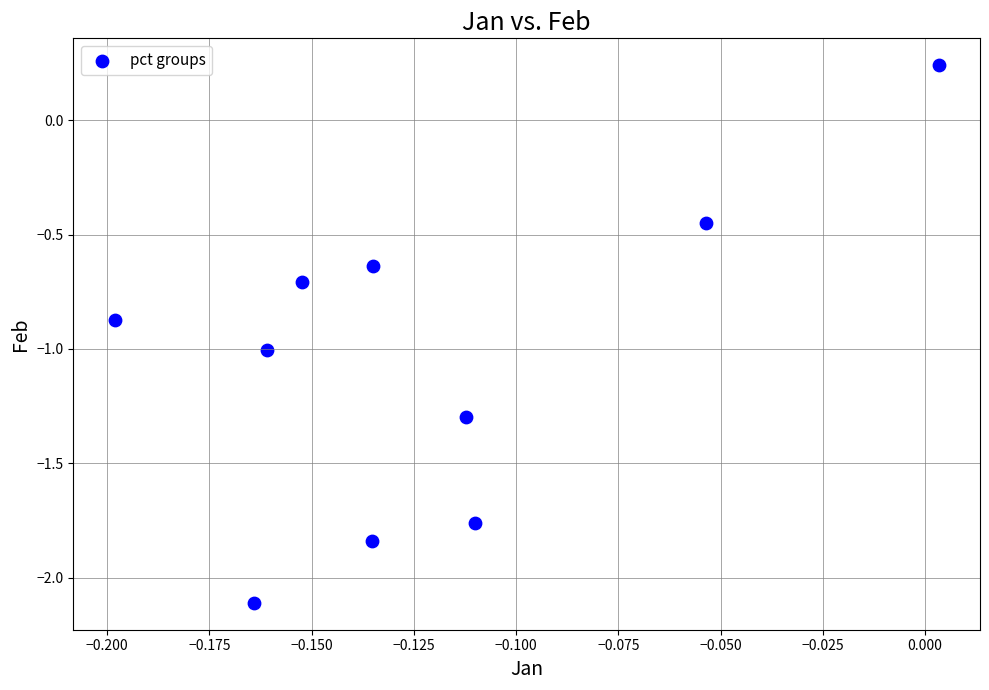

How many data points are displayed?

10